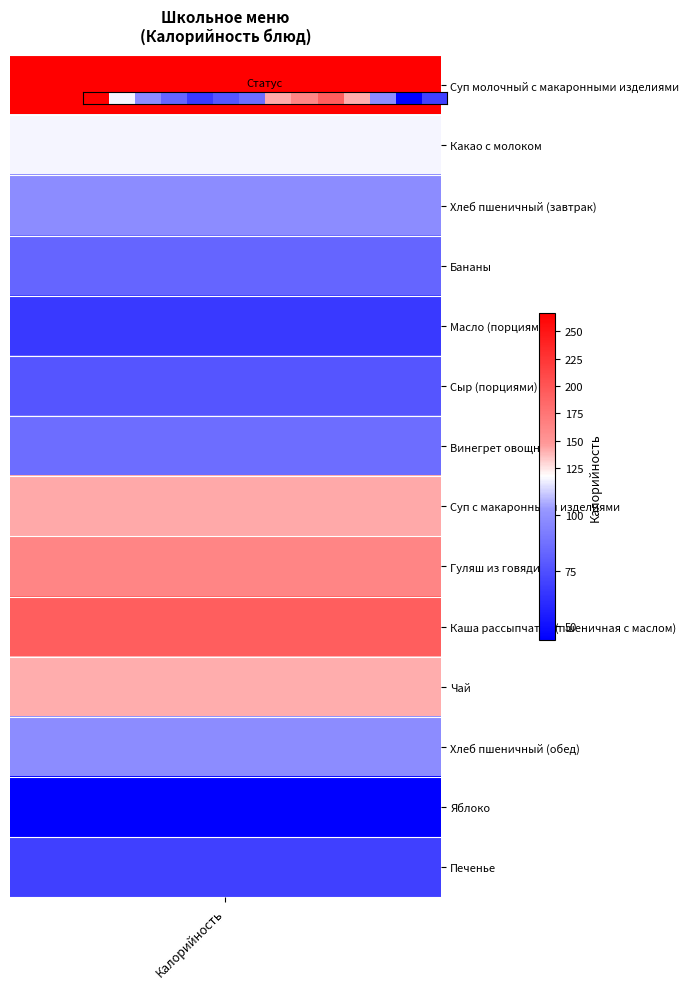

Is it true that the value at 13 is 0.3?

False